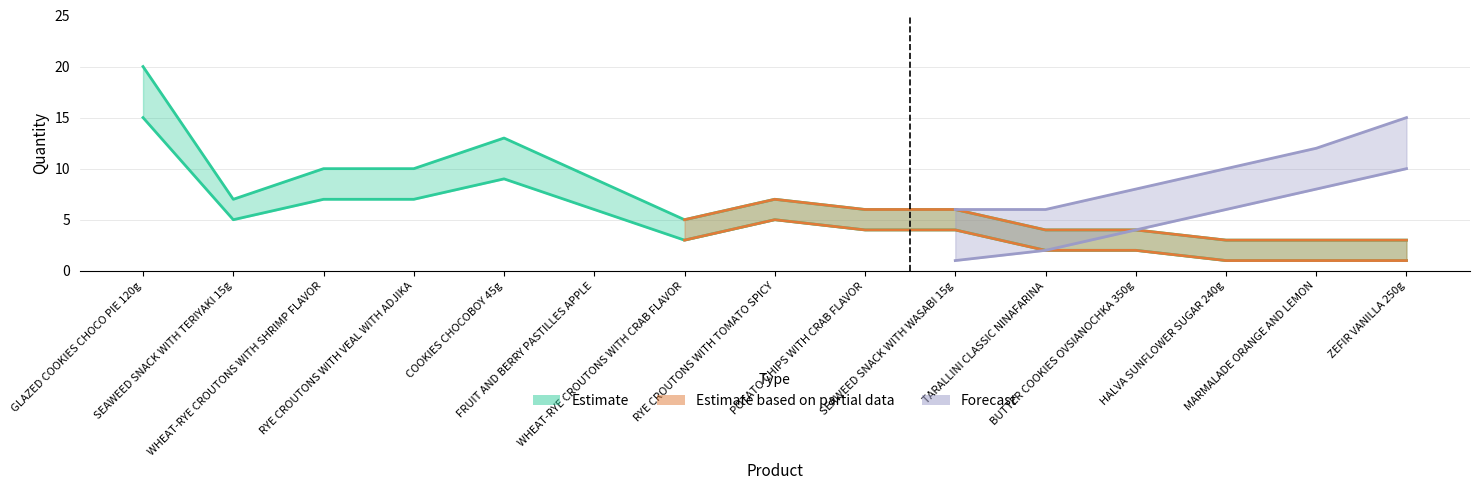

True or false: Estimate and Forecast cross at least once.

False